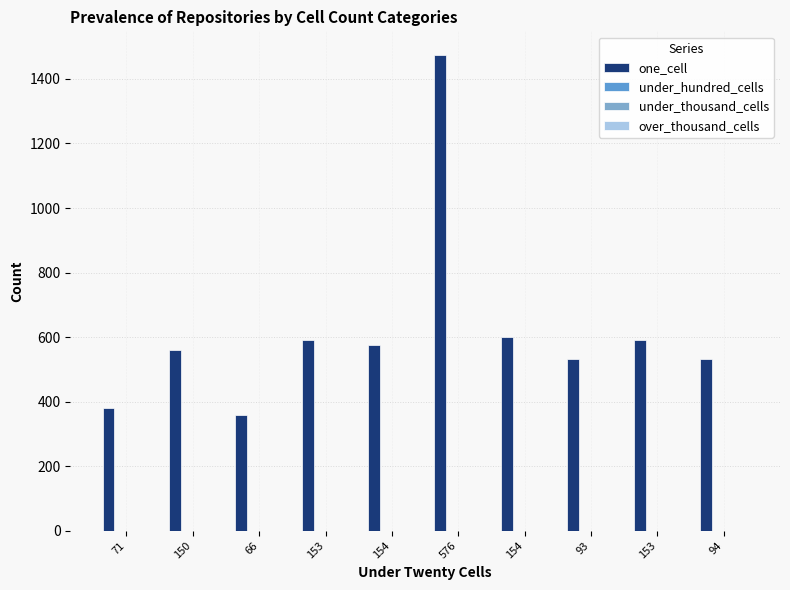

What is the maximum value shown in the chart?

1474